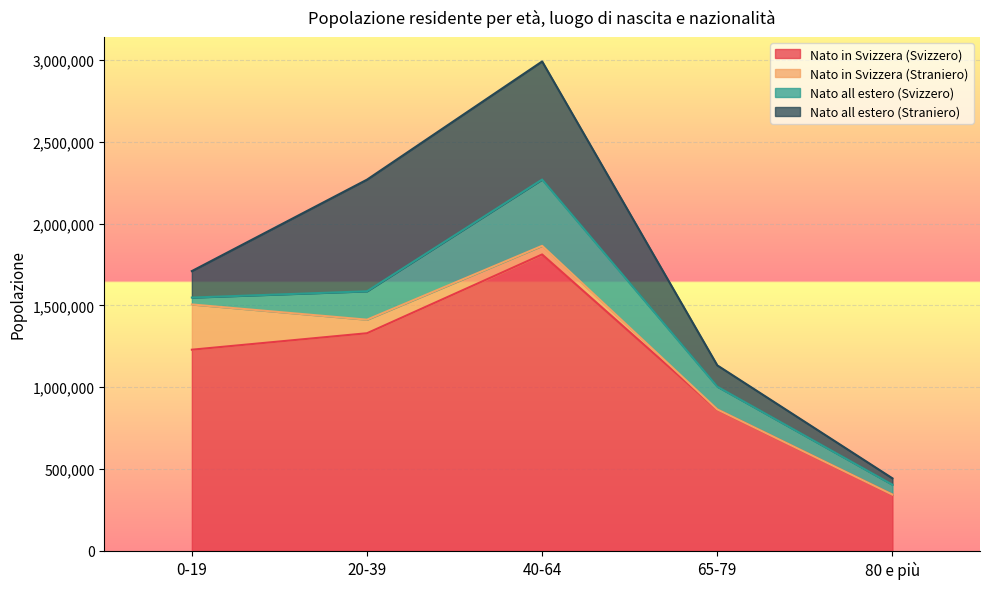

Count the number of categories in the chart.

5